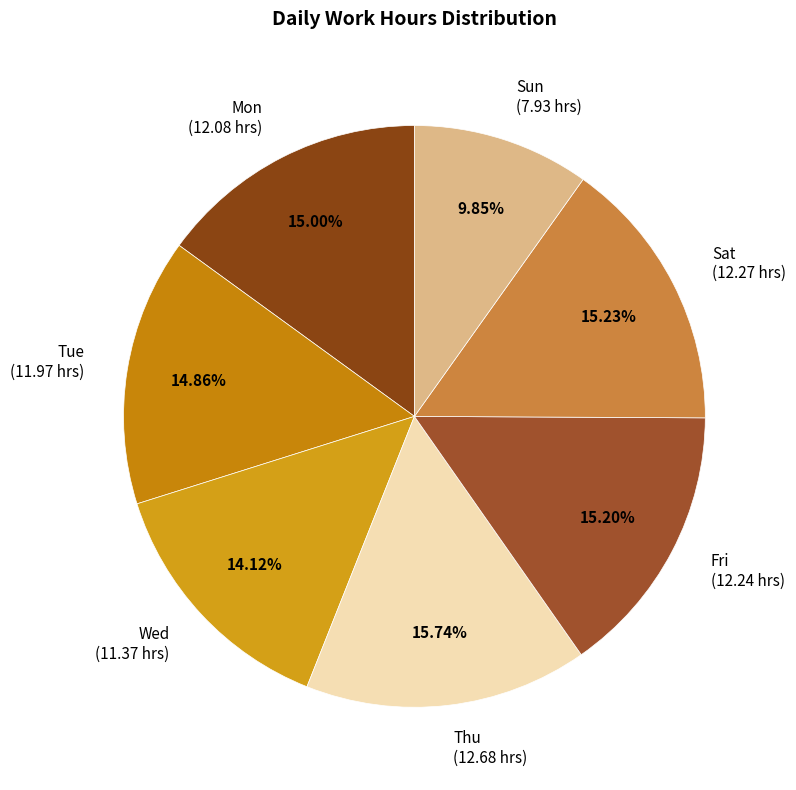

What is the largest slice in the pie chart?

Thu